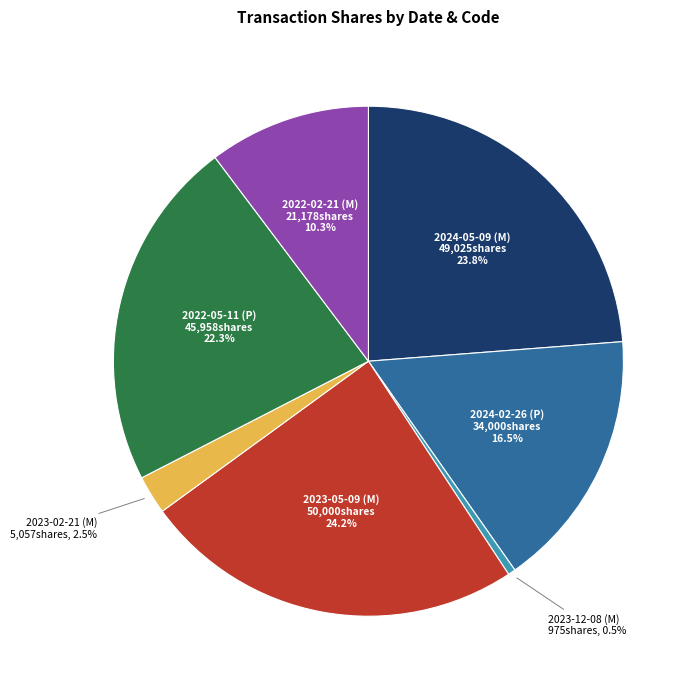

Does any single category account for the majority?

No